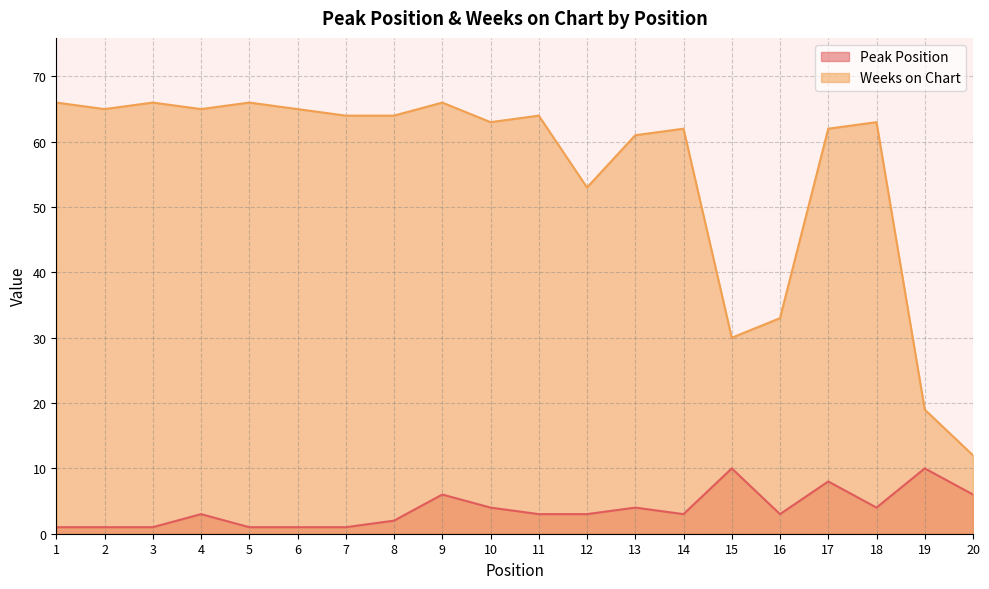

In Weeks on Chart, how many points are lower than both neighbors (excluding endpoints)?

5